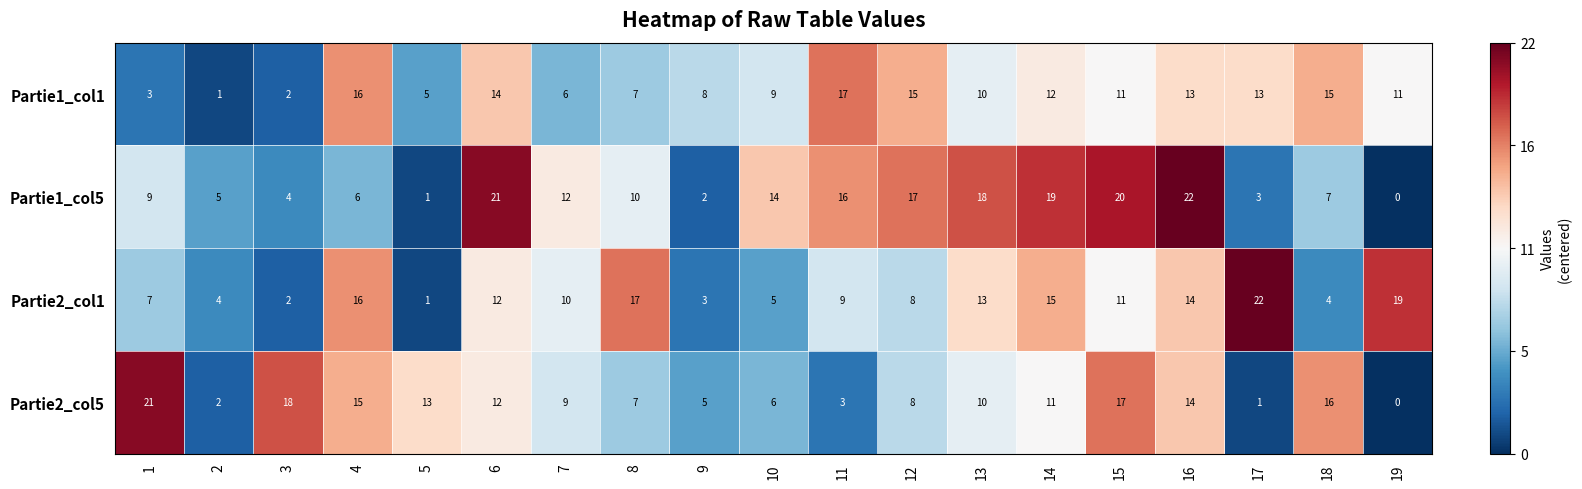

At which category does the chart reach its minimum across all series?

19